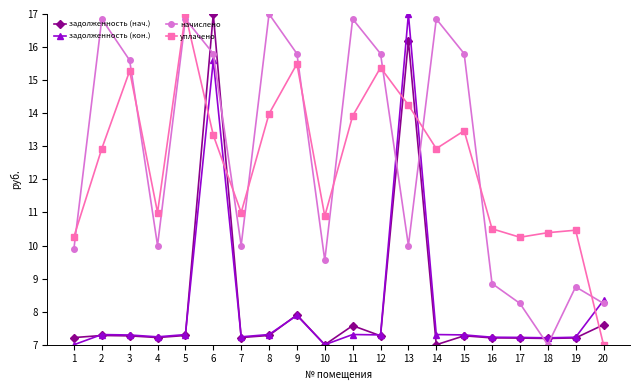

The value of уплачено at 9 is 15.5. True or false?

True